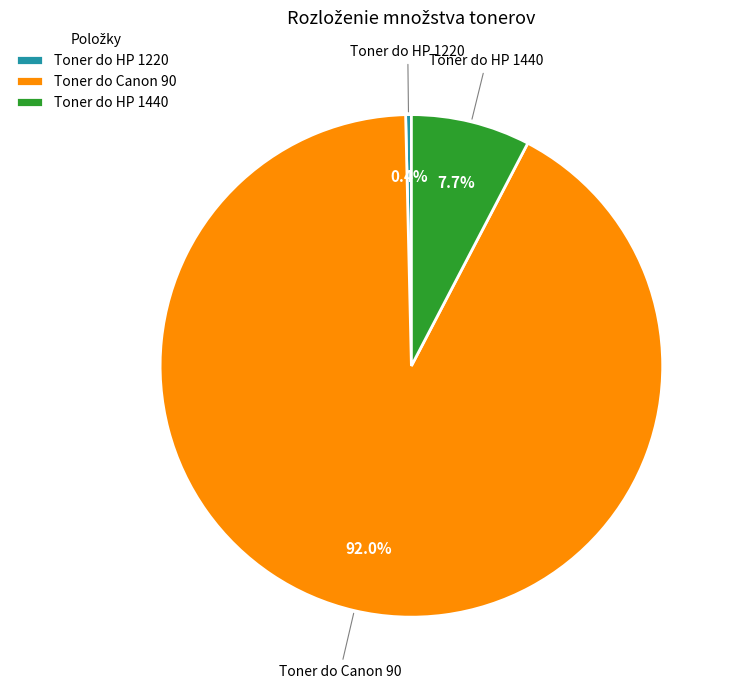

Is Toner do HP 1220 the majority of the pie?

No